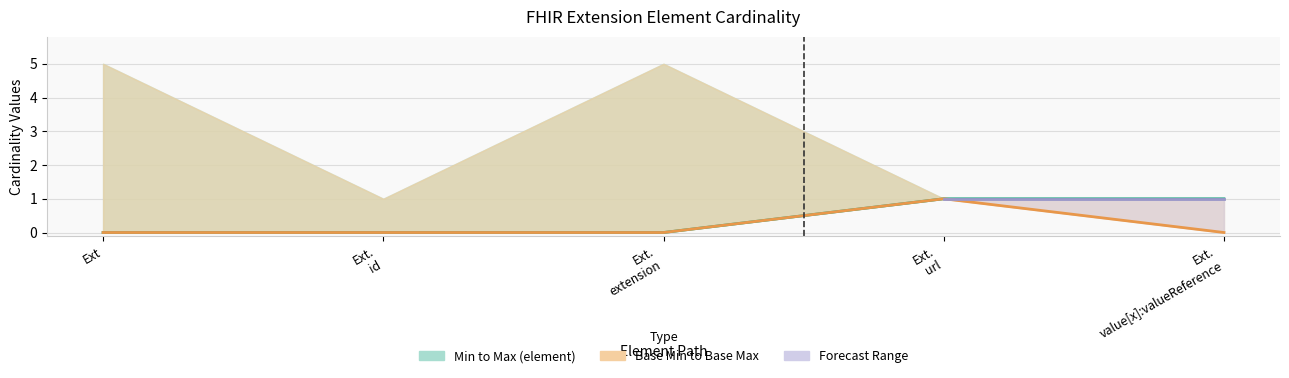

How many lines are shown in the chart?

2